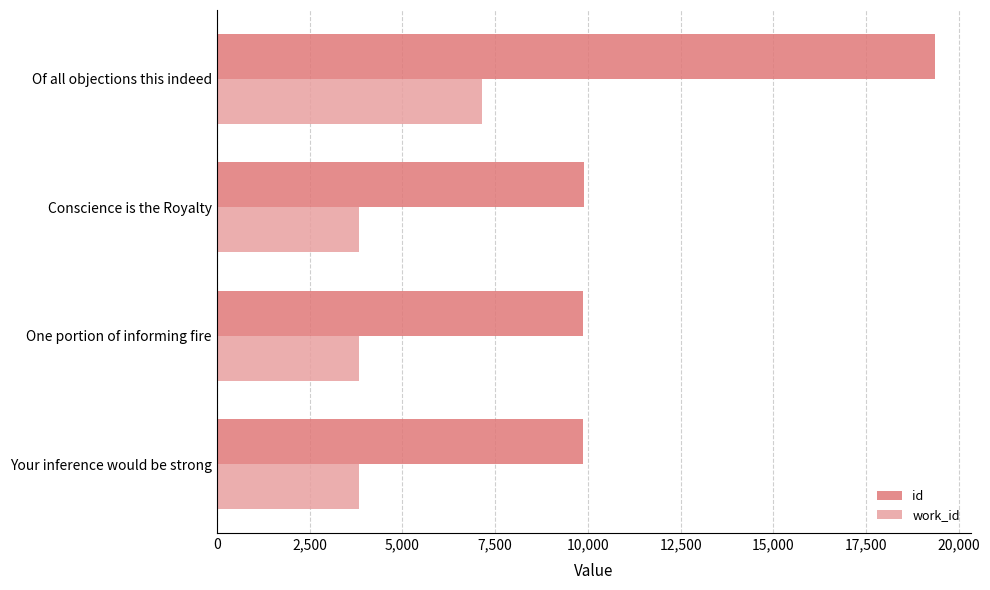

True or false: work_id has a value of 1861 at Conscience is the Royalty.

False